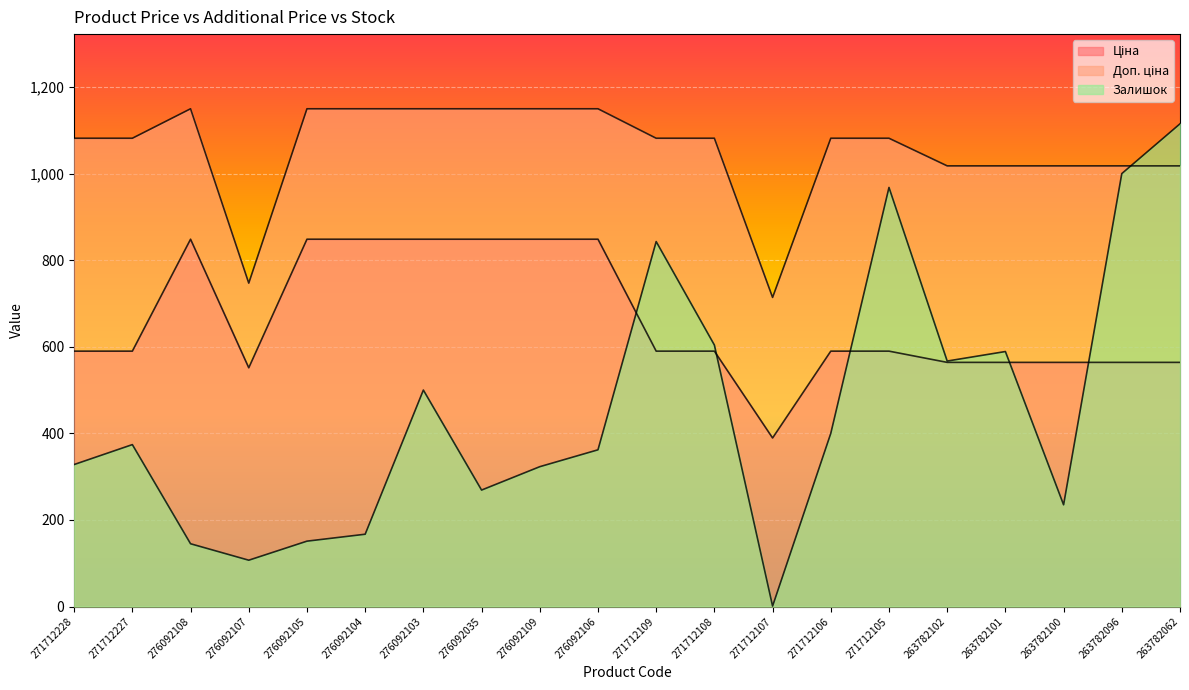

List the series in order of their overall mean, lowest first.

Залишок, Ціна, Доп. ціна